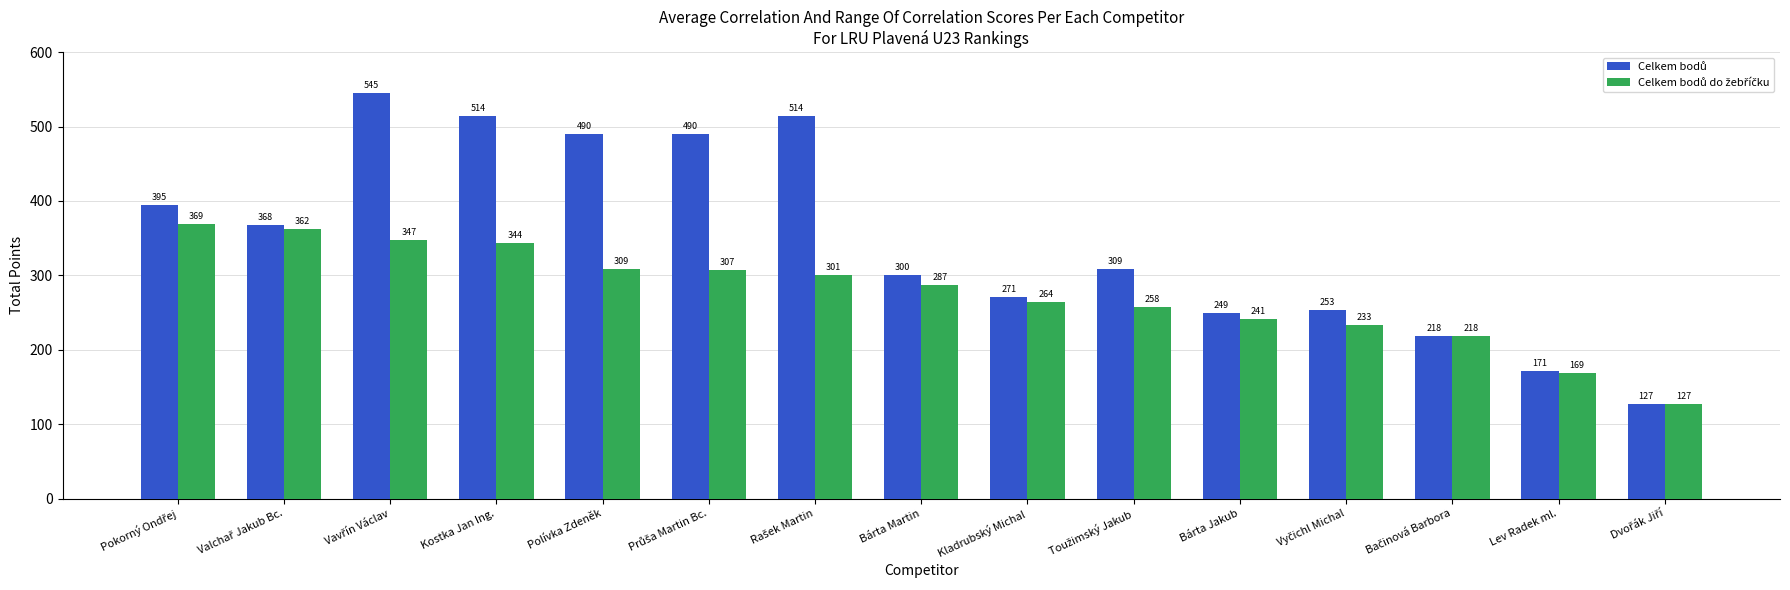

At how many categories does at least one series exceed 340?

7